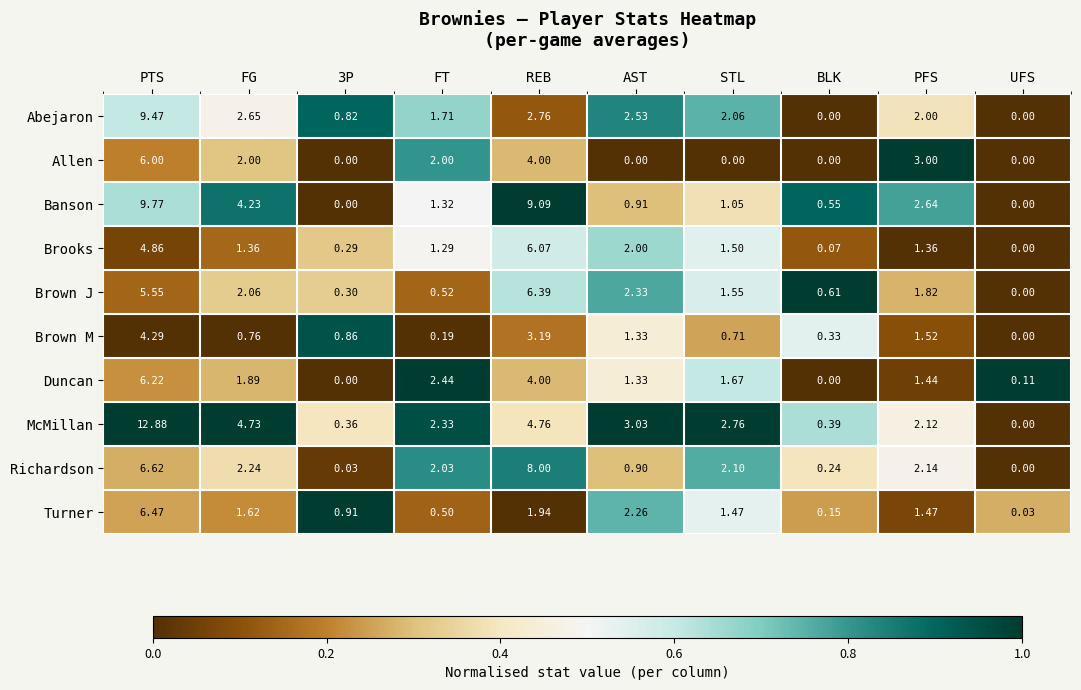

Which series has the largest total across all categories?

McMillan